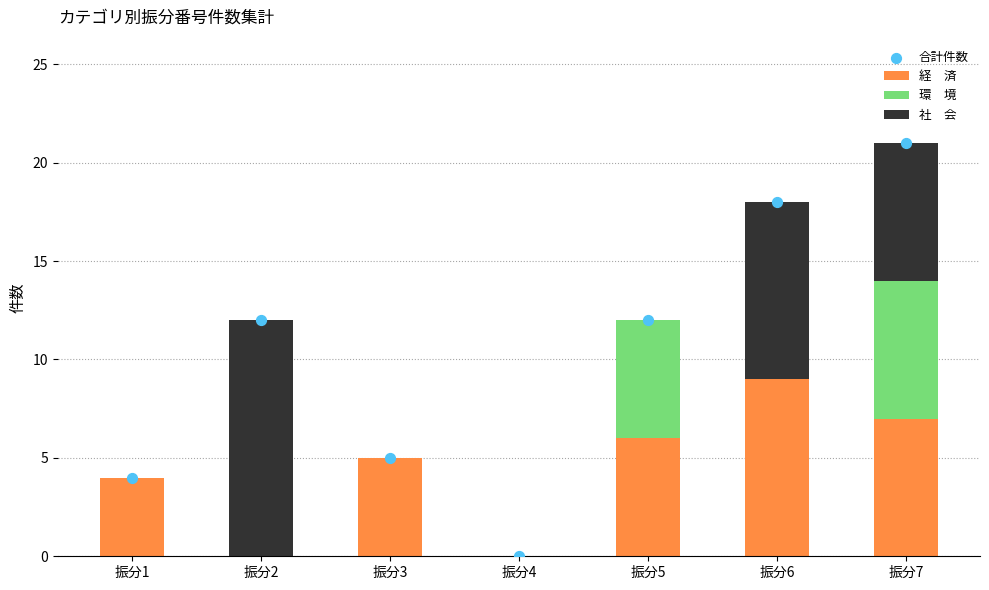

What are all the series names shown in the legend?

経　済, 環　境, 社　会, 合計件数